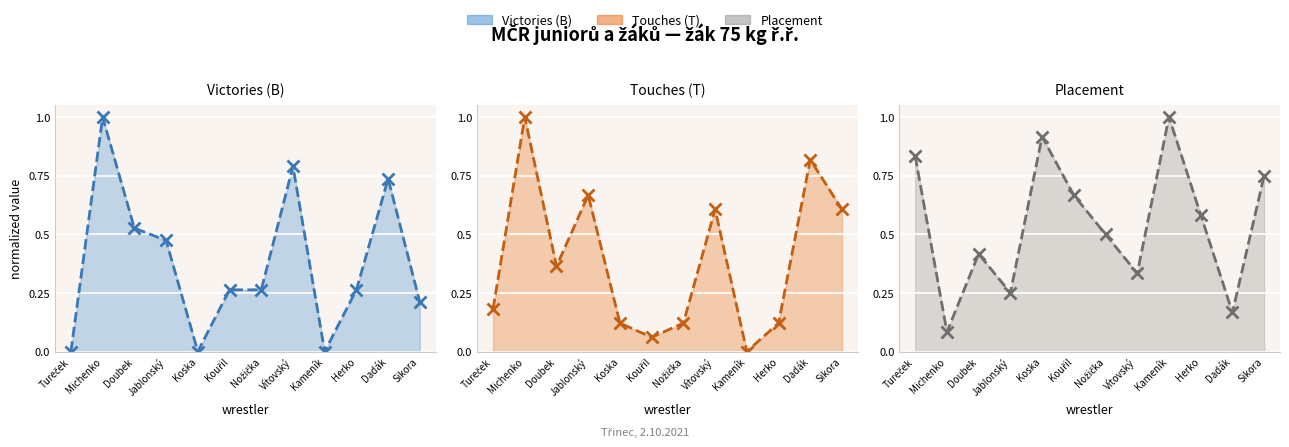

What are all the series names shown in the legend?

Victories (B), Touches (T), Placement